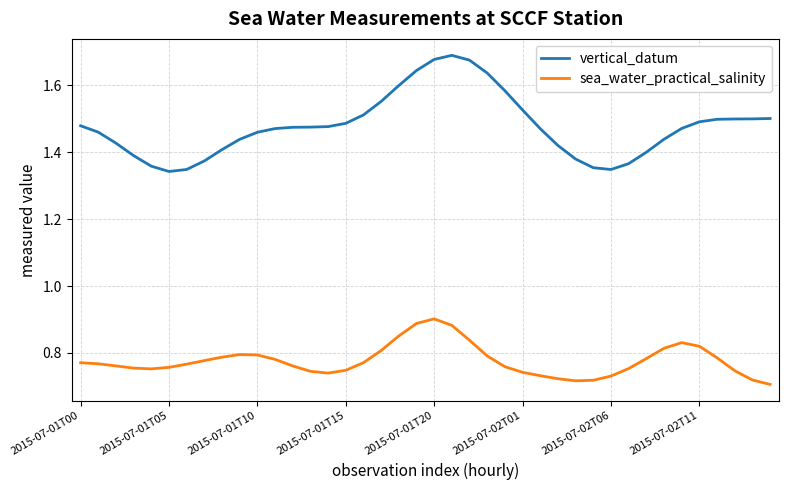

How many sea_water_practical_salinity values are between 0 and 1?

40